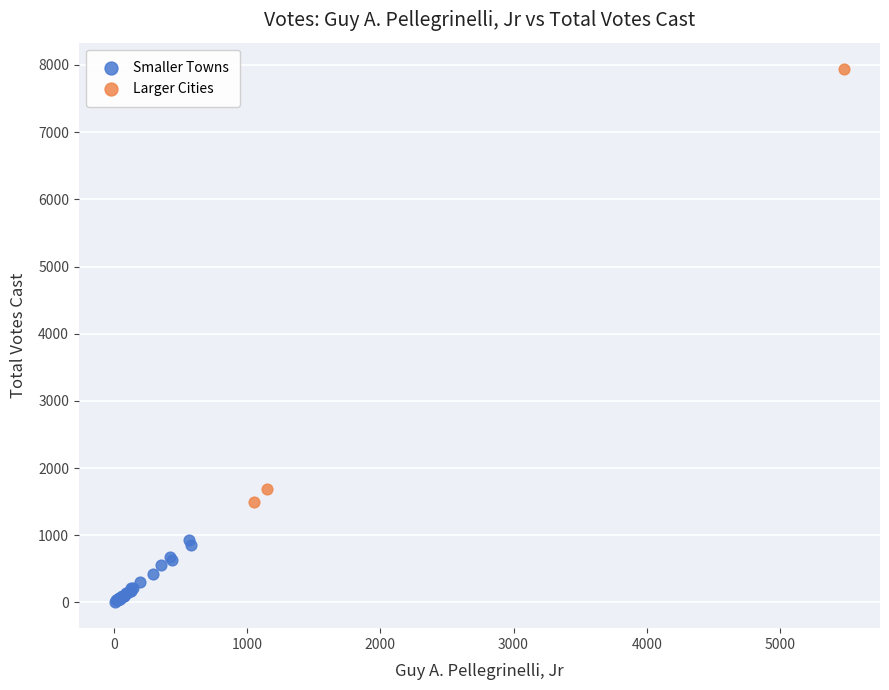

What are all the series names shown in the legend?

Smaller Towns, Larger Cities